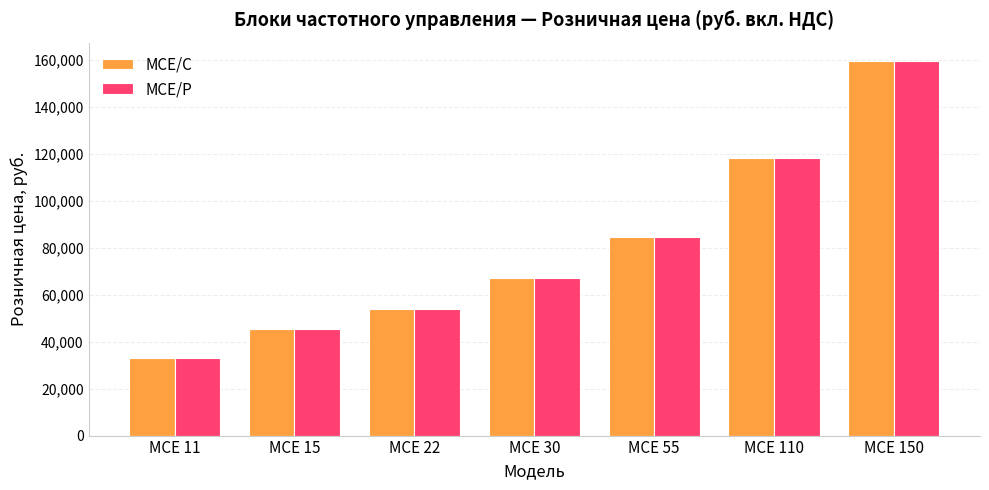

Rank the categories by MCE/C value from highest to lowest.

MCE 150, MCE 110, MCE 55, MCE 30, MCE 22, MCE 15, MCE 11